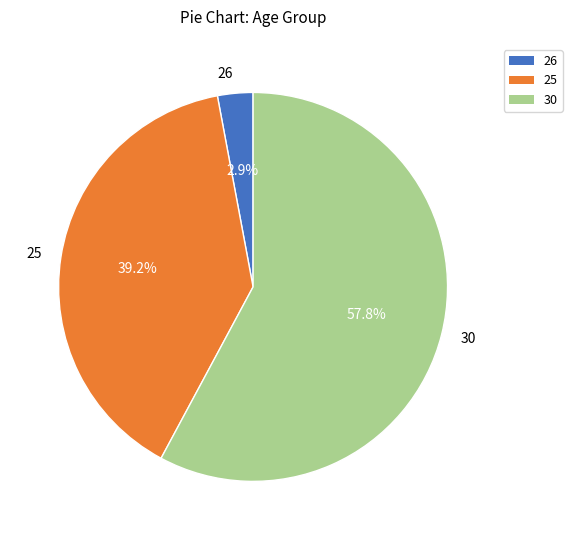

Rank the categories by value from highest to lowest.

30, 25, 26